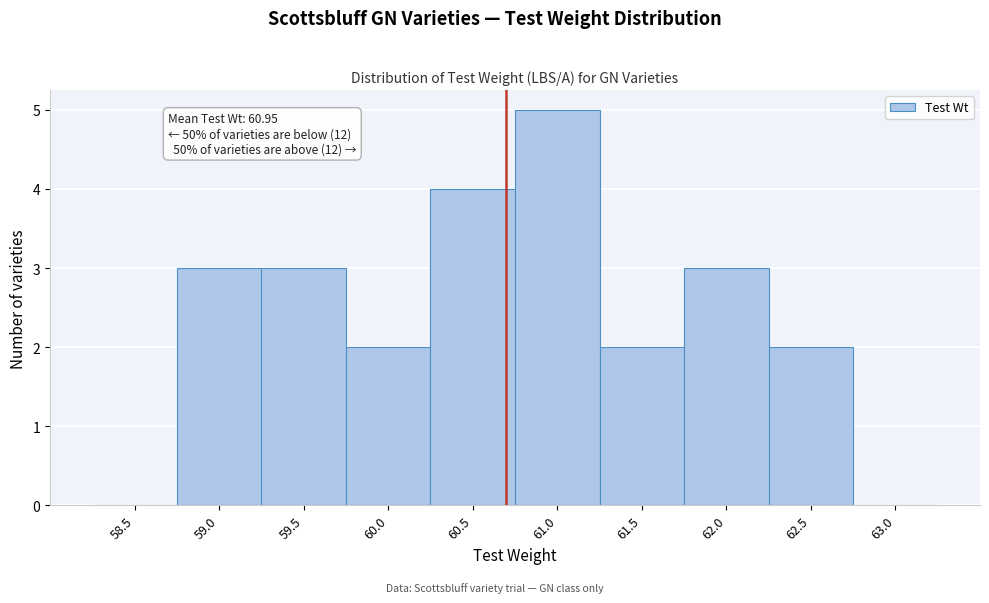

Reading right to left, extract all data points from this chart.

63.0=0	62.5=2	62.0=3	61.5=2	61.0=5	60.5=4	60.0=2	59.5=3	59.0=3	58.5=0